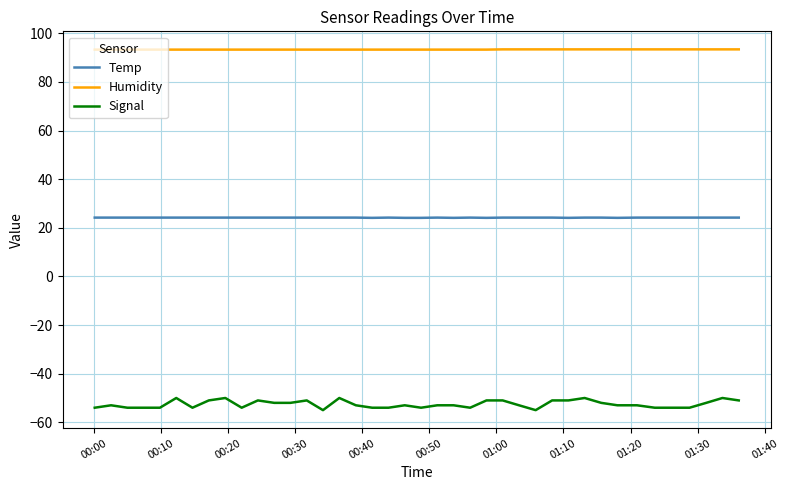

Which series has the largest total across all categories?

Humidity